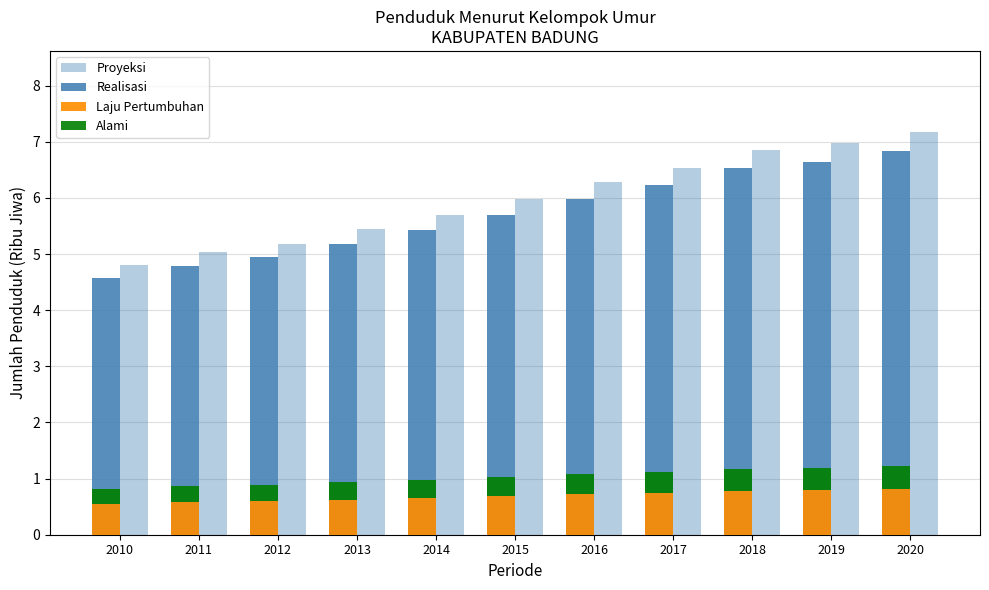

What is the sum of all Alami values?

3.8